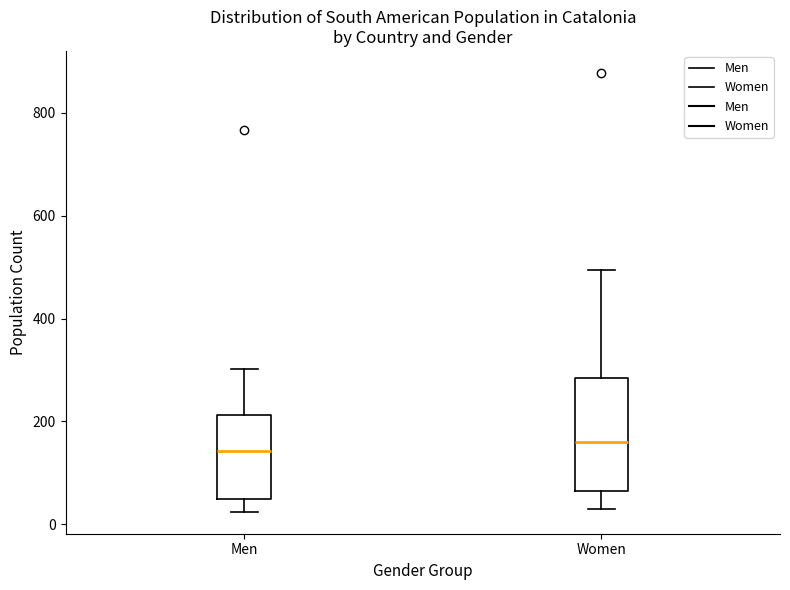

Reading left to right, transcribe this box plot: for each box, give where its median line is, the range the box spans, and where its two whiskers end, as read against the y-axis. The values are not printed on the chart, so give them approximately, as read against the axis.

Men: median 140, box 40 to 220, whiskers 20 to 300
Women: median 160, box 60 to 280, whiskers 20 to 500